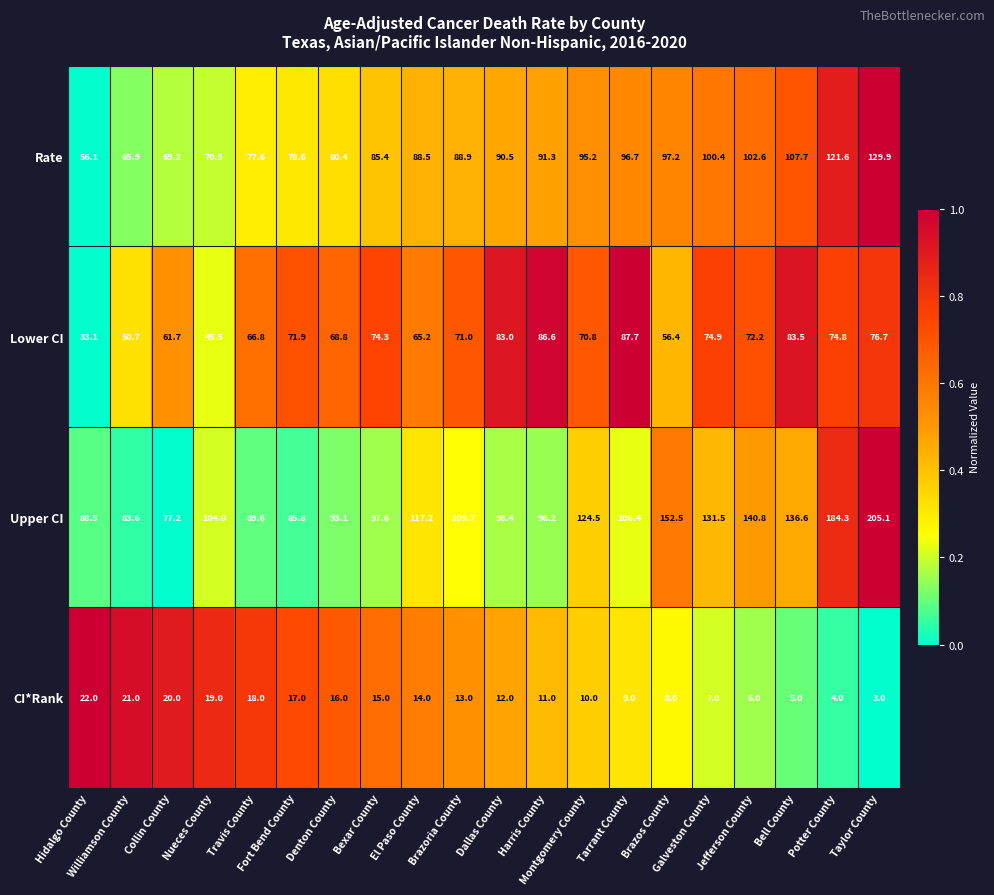

What is the difference between the highest and lowest values at Brazoria County?

96.7